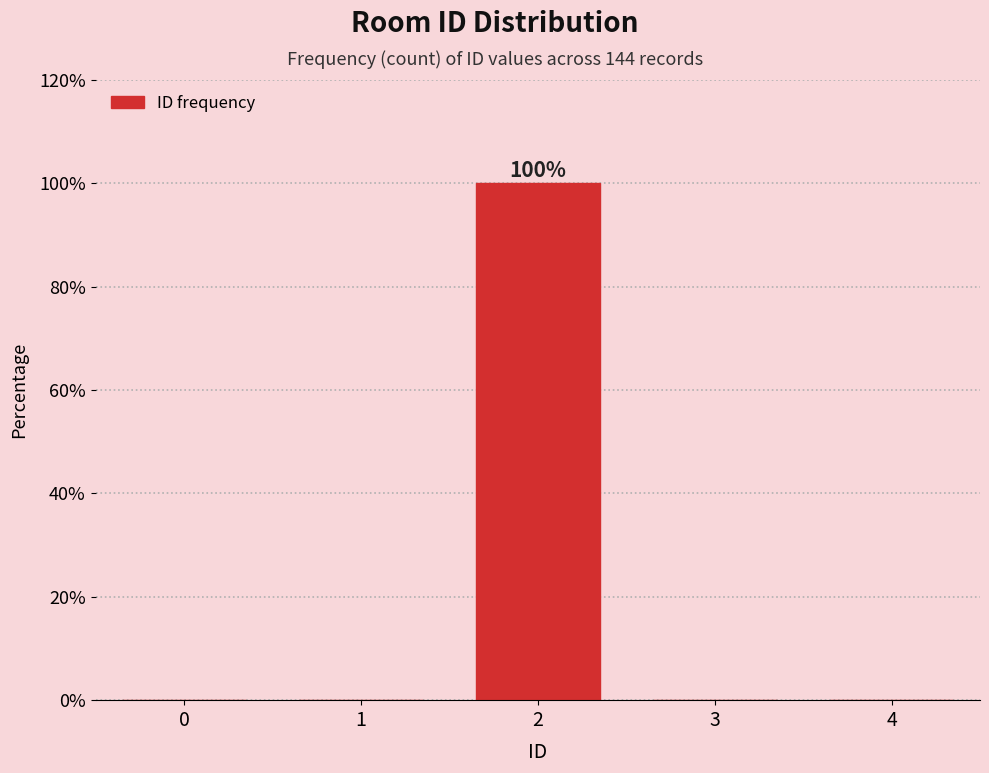

Reading left to right, extract all data points from this chart.

0=0	1=0	2=100	3=0	4=0